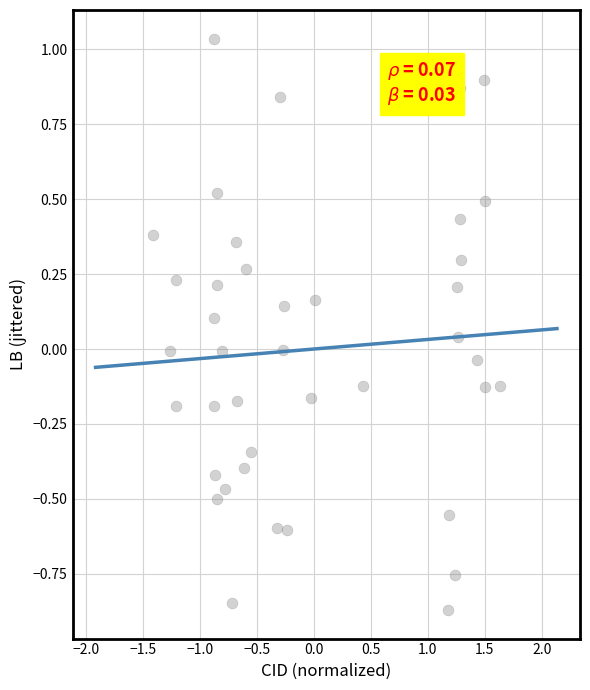

What is the range of X values (max minus min)?

3.1